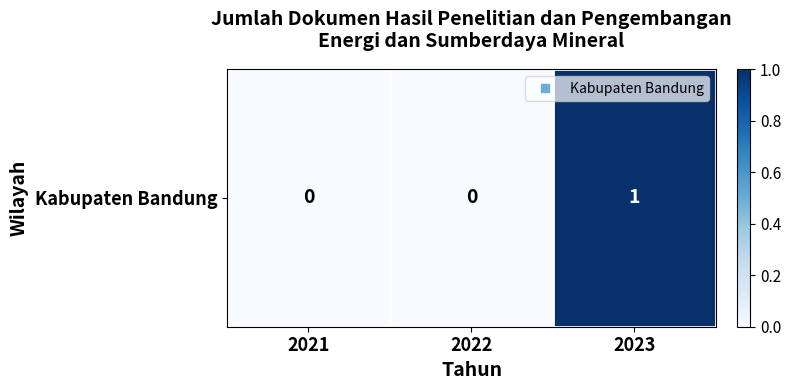

Where is the data nearest to the value 0?

2021